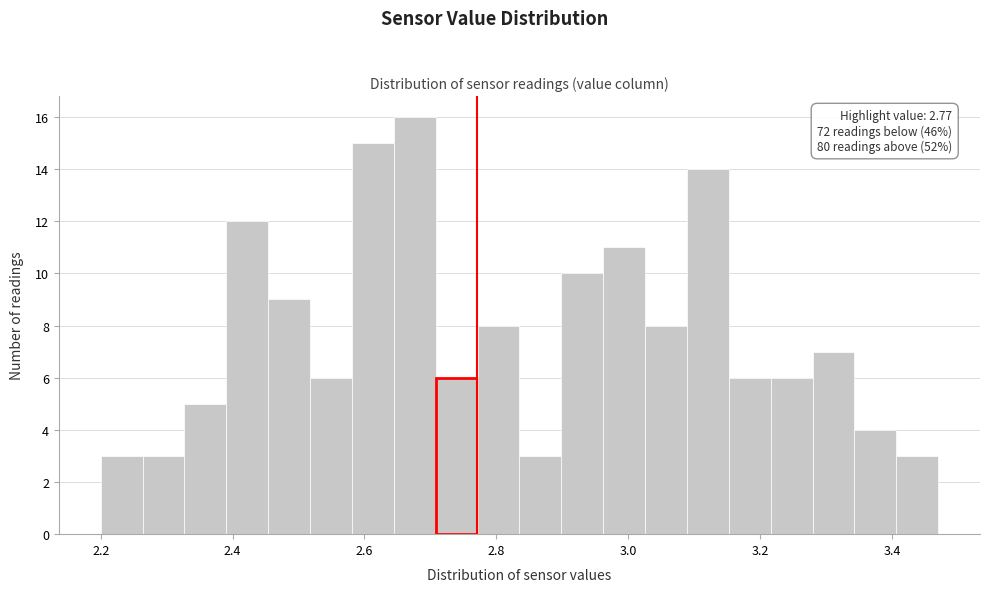

Read against the x-axis, roughly where is the centre of the tallest bar?

2.68